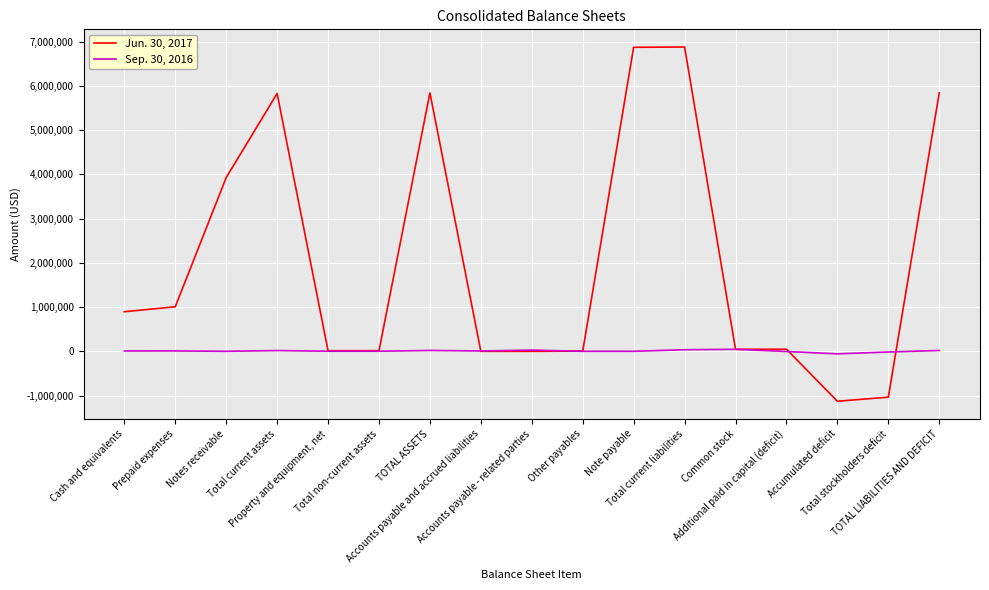

At how many categories does at least one series exceed 818180?

8